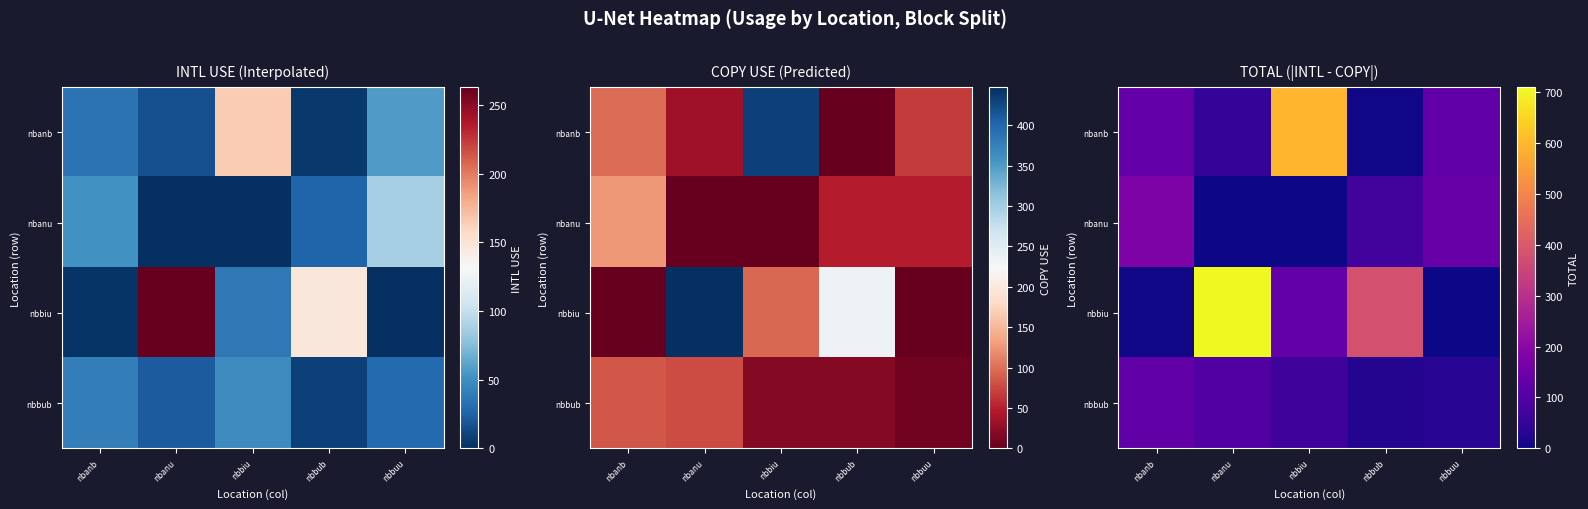

How many data points in nbanu are above 74?

2